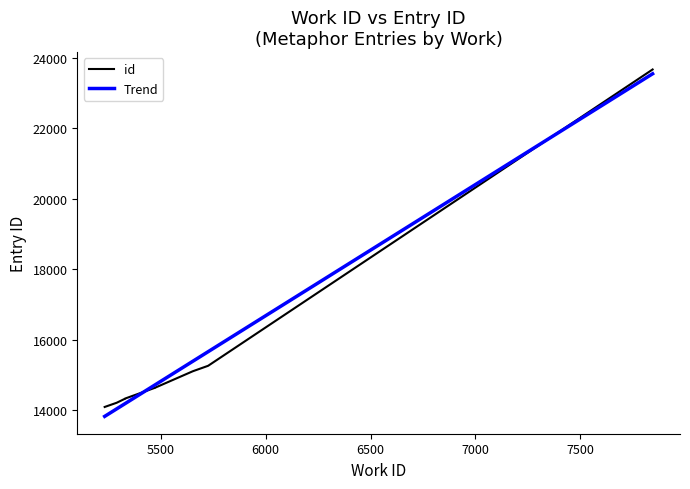

True or false: there are more than 1 points higher than both neighbors.

False